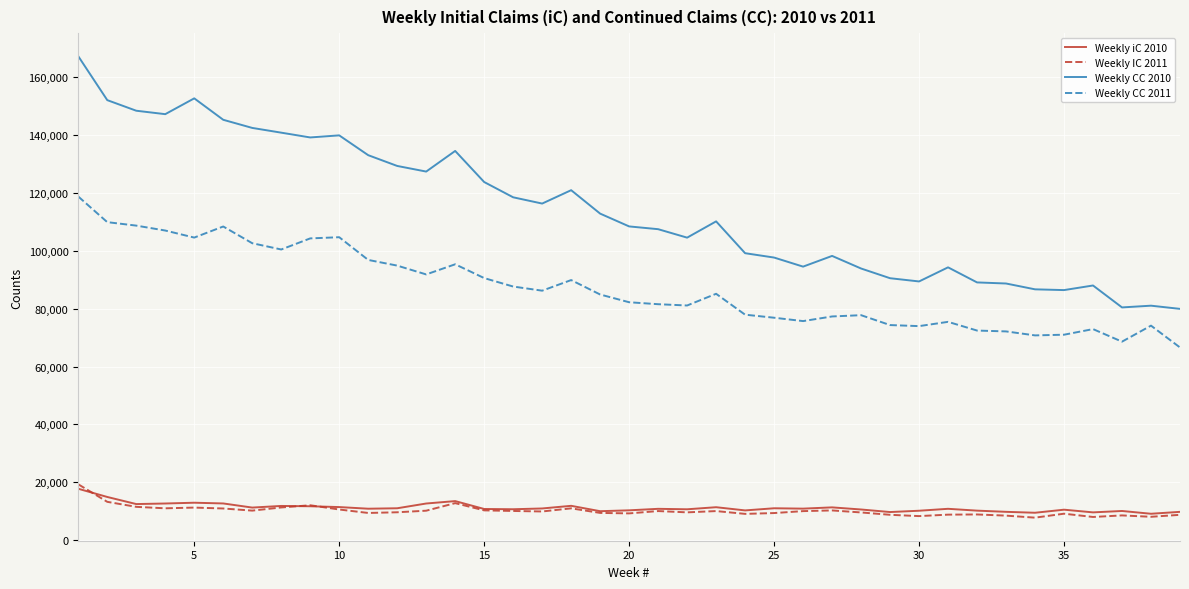

Does the chart display data point markers on the line(s)?

No